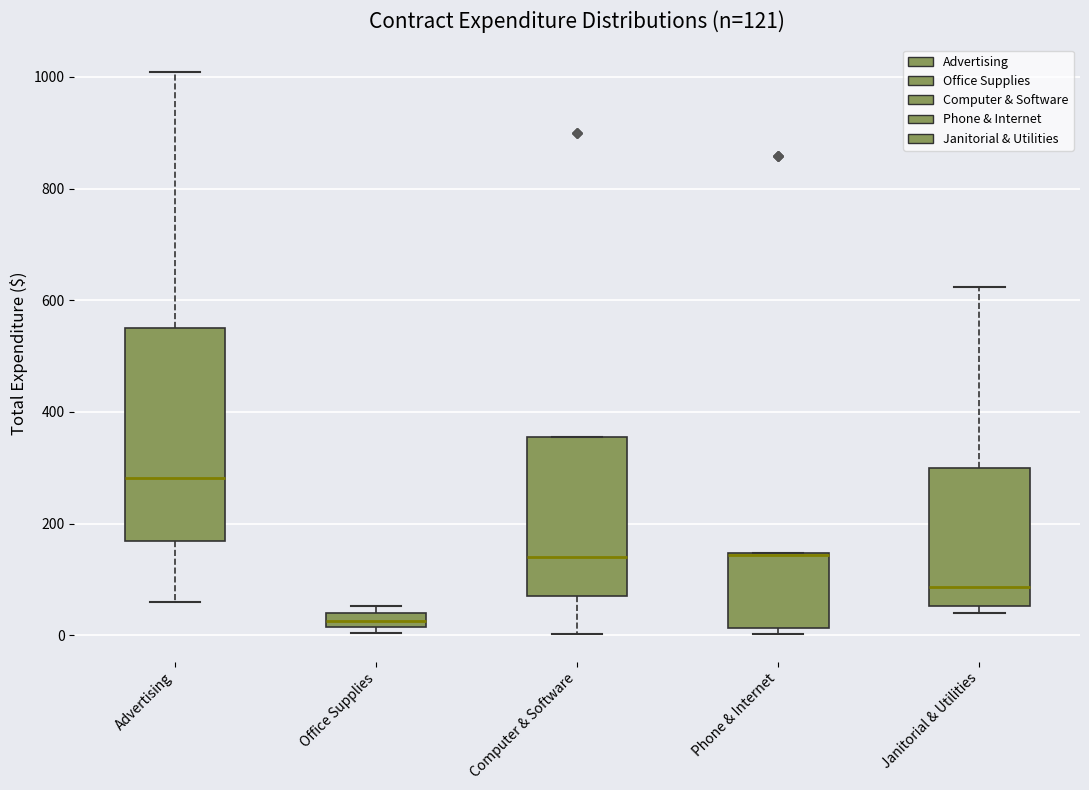

Which box is the tallest, from its lower edge to its upper edge?

Advertising